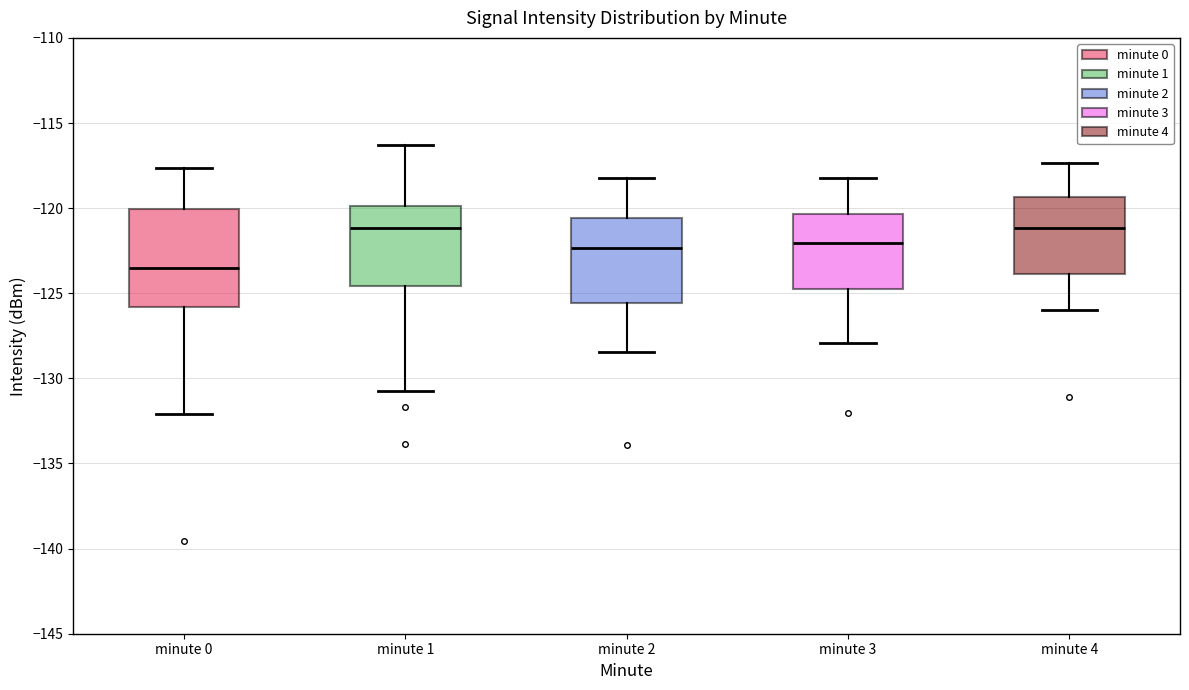

Which box has the lowest median line?

minute 0